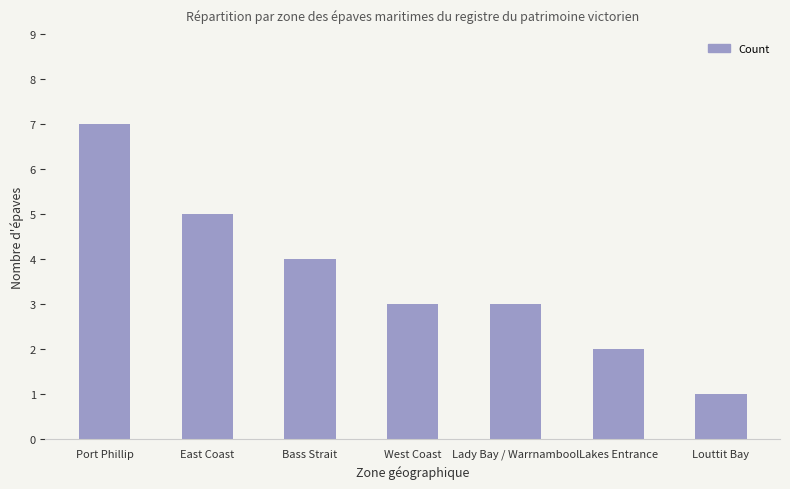

What is the label of the 6th bar from the left?

Lakes Entrance